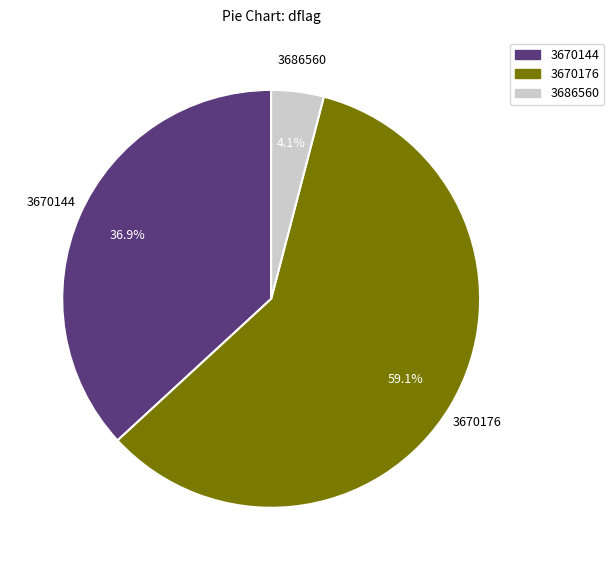

What percentage do 3686560 and 3670176 together represent?

63.1%